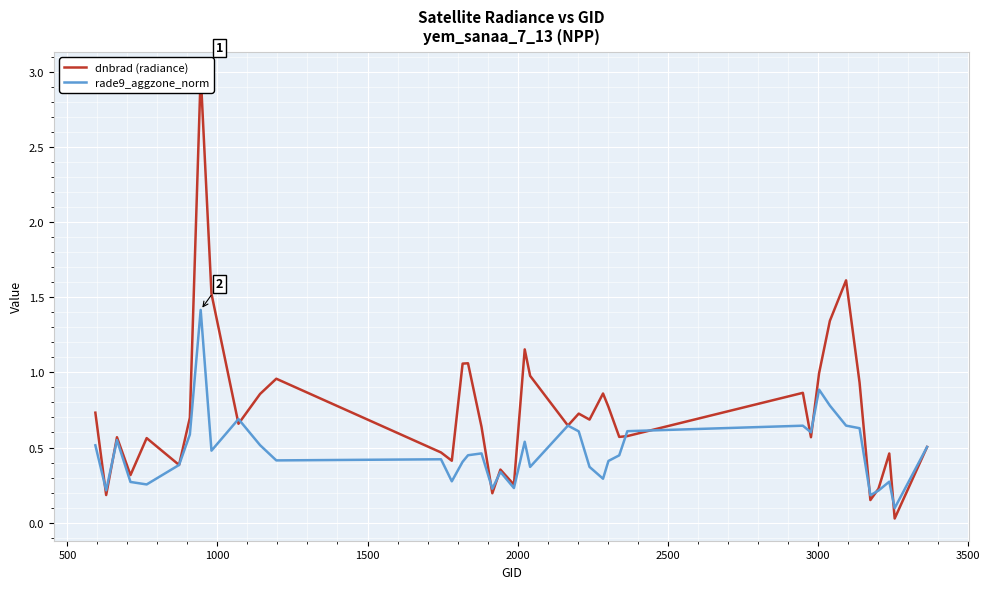

What is the maximum value for rade9_aggzone_norm?

1.4